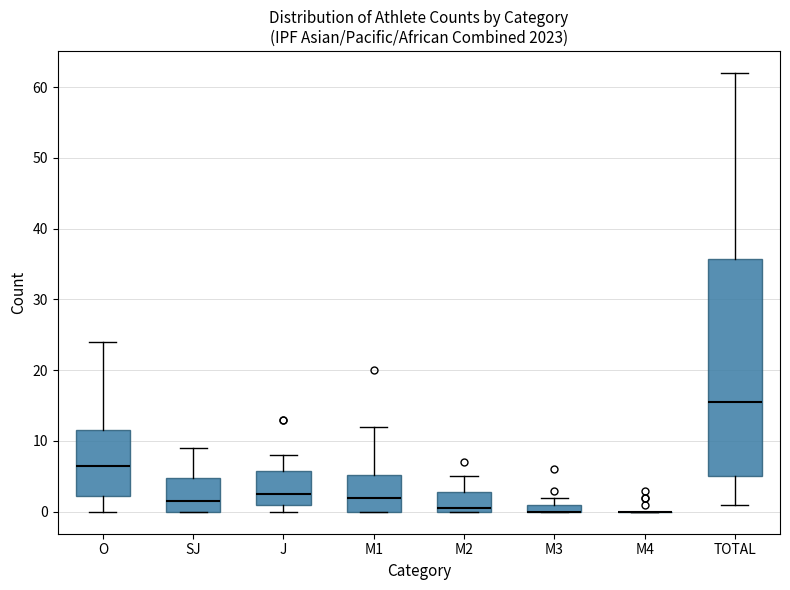

Where is the upper edge of the box for J on the y-axis? The values are not printed on the chart, so give them approximately, as read against the axis.

6